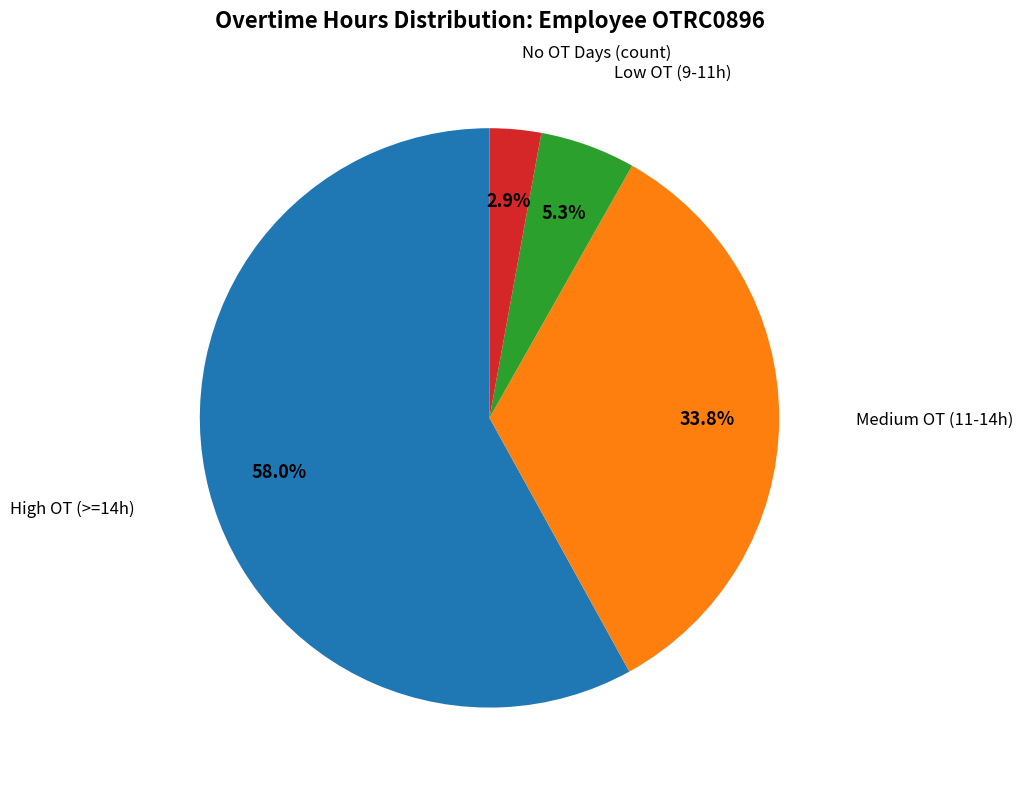

Is there any slice that represents more than half of the pie?

Yes